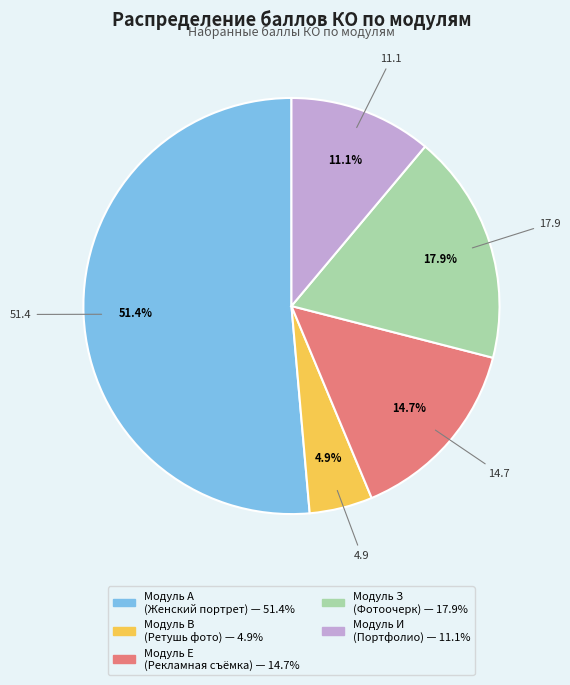

Does any single category account for the majority?

Yes